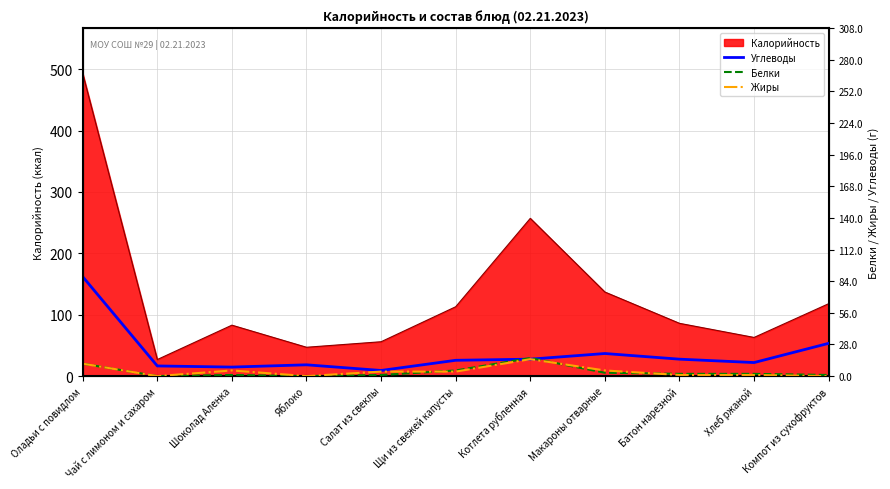

Is the value of Белки at Шоколад Аленка greater than the value of Углеводы at Салат из свеклы?

No